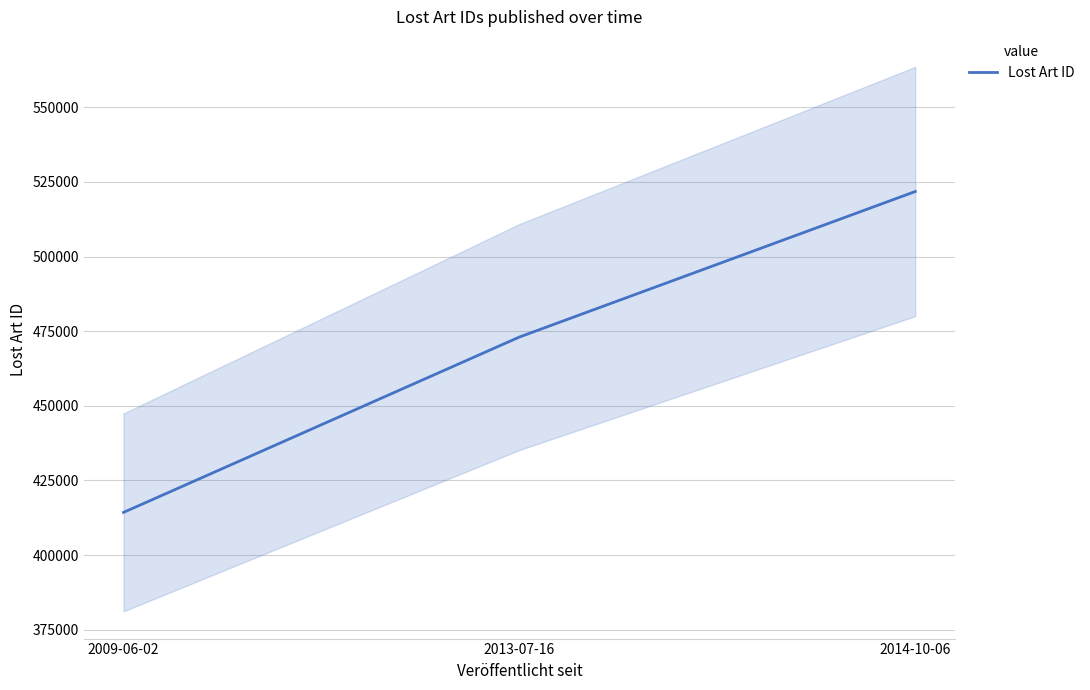

What is the maximum value shown in the chart?

521774